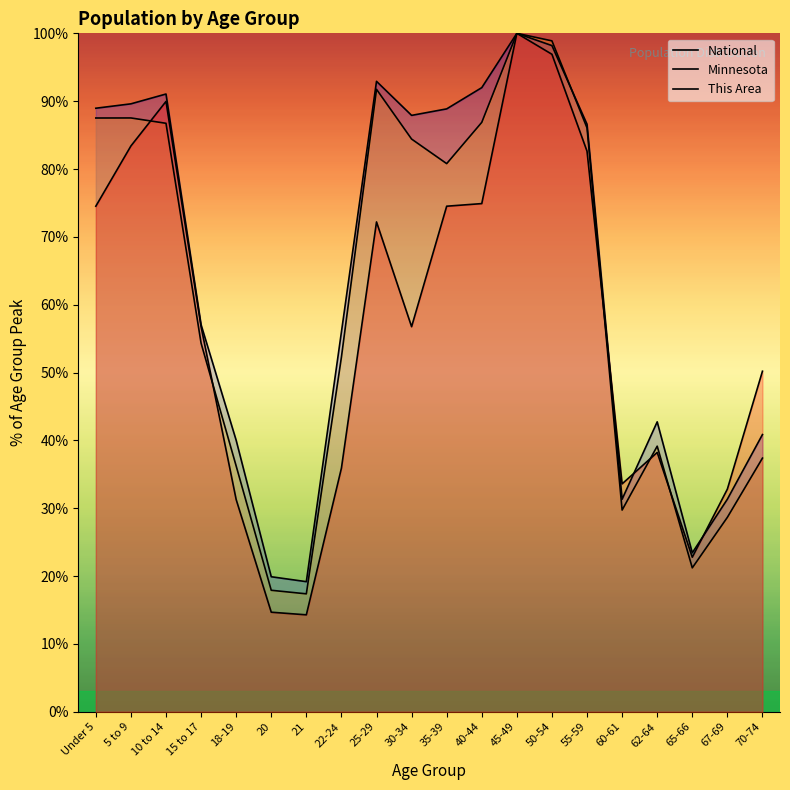

What is the spread (max minus min) of values at 62-64?

4.5